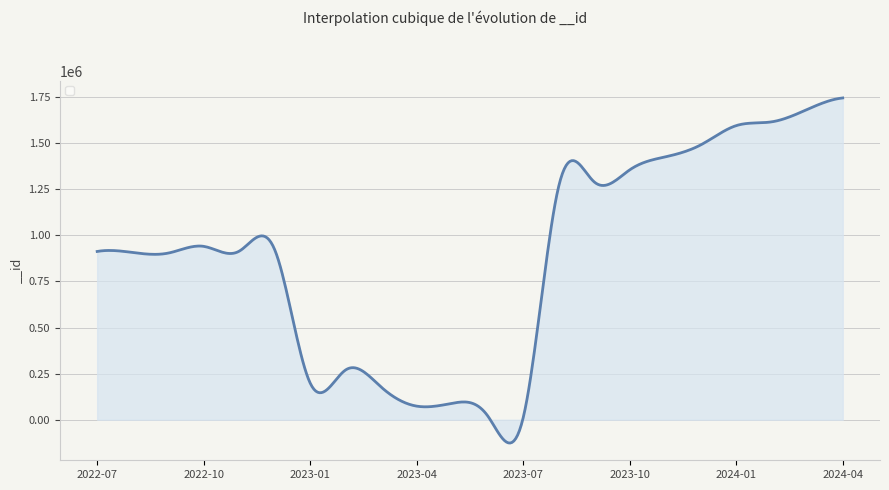

What is the difference between the maximum and minimum values?

1871648.1